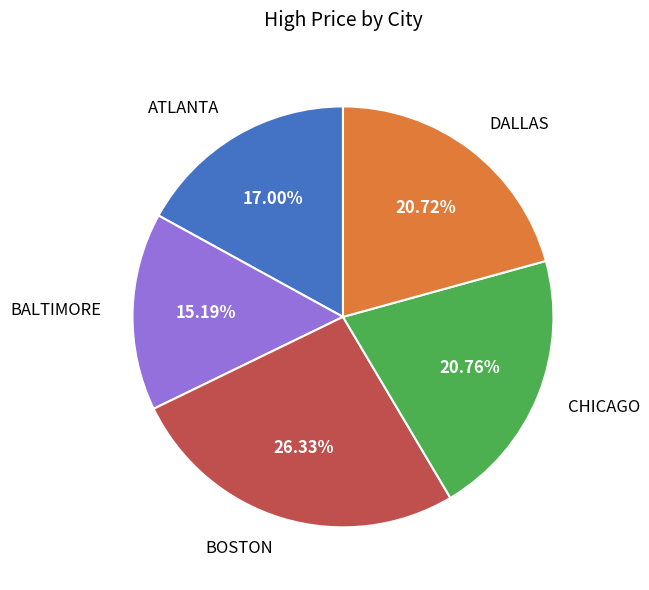

Which slice is the smallest?

BALTIMORE